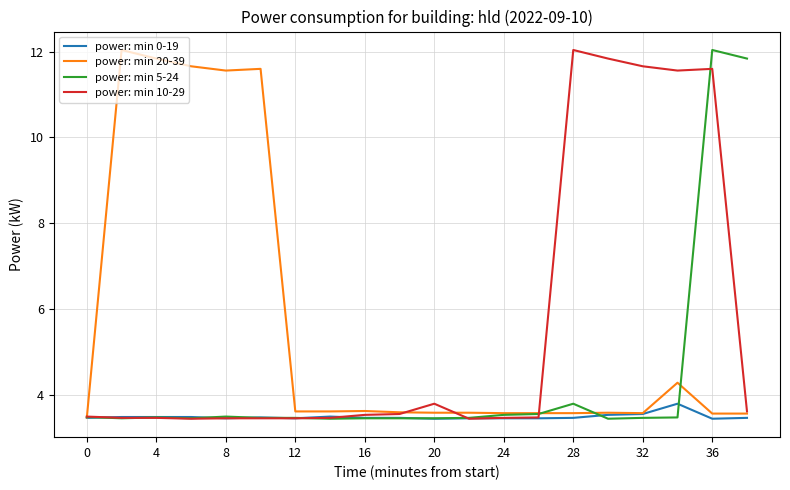

What is the lowest value of the power: min 10-29 series?

3.4